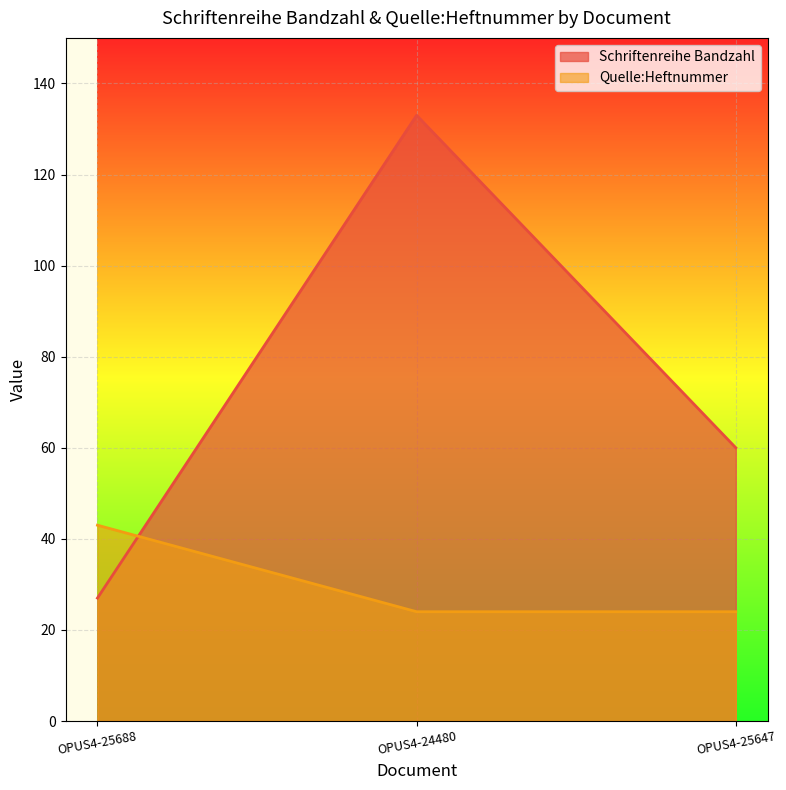

What is the approximate value of Quelle:Heftnummer at OPUS4-25647?

24